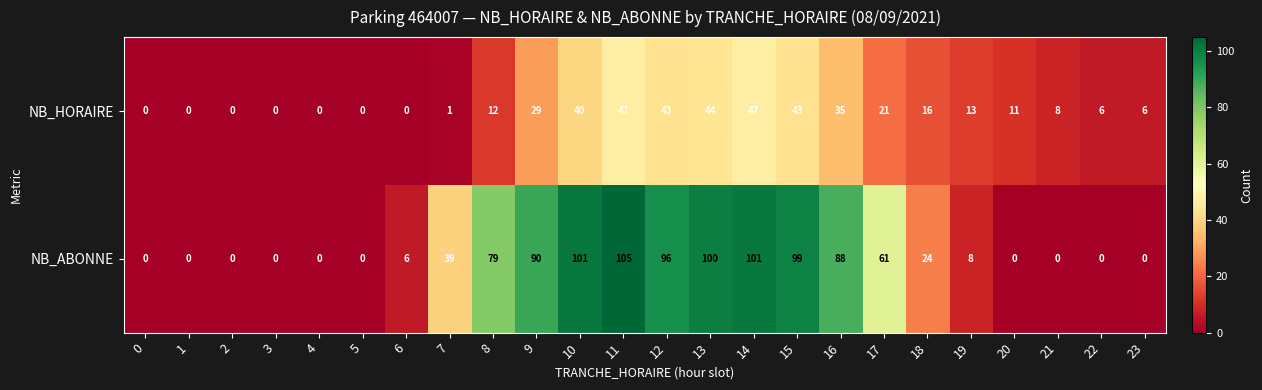

Rank the series at 15 from lowest to highest value.

NB_HORAIRE, NB_ABONNE